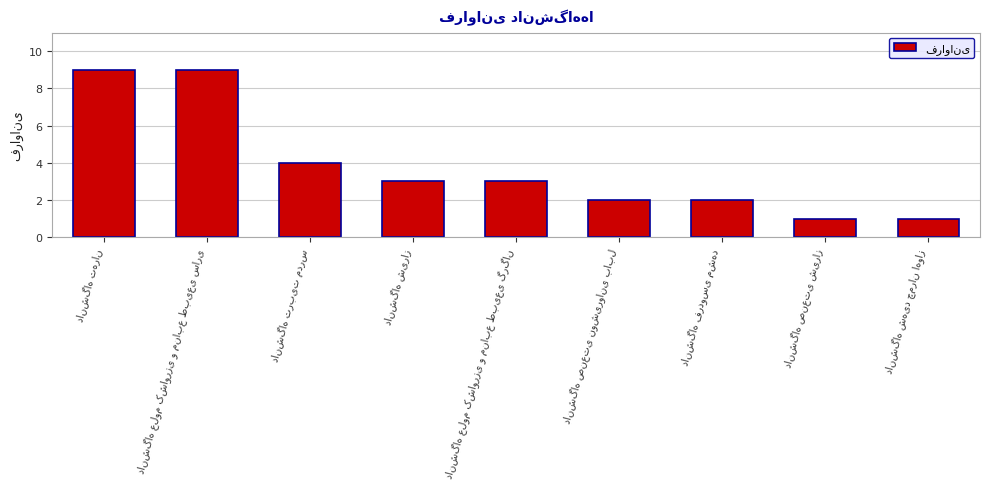

Count the values in the range 2 to 4.

5